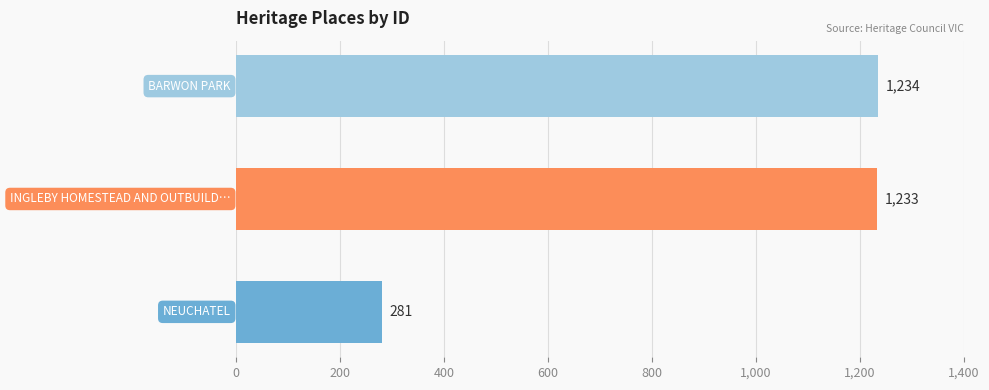

What is the average value?

916